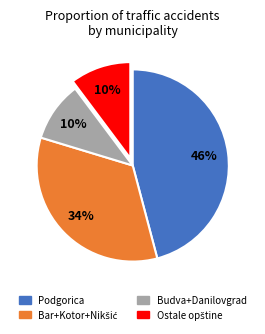

Is there any slice that represents more than half of the pie?

No